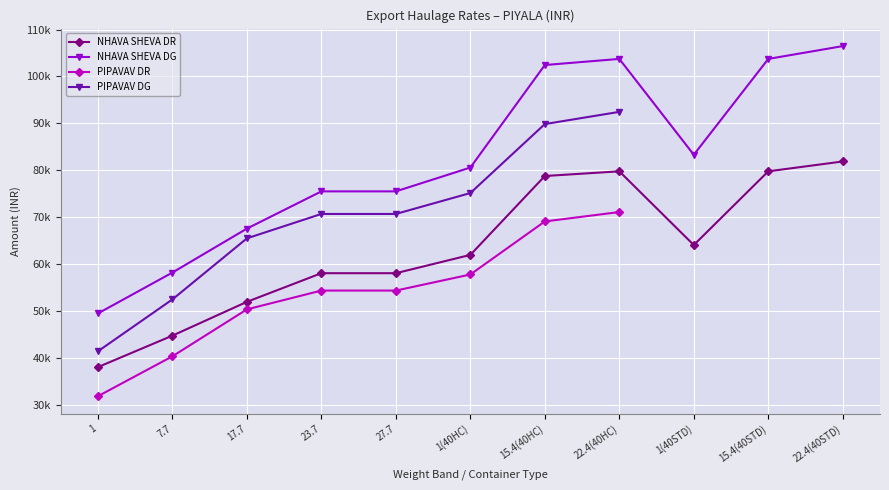

Which category has the highest value in the NHAVA SHEVA DG series?

22.4(40STD)